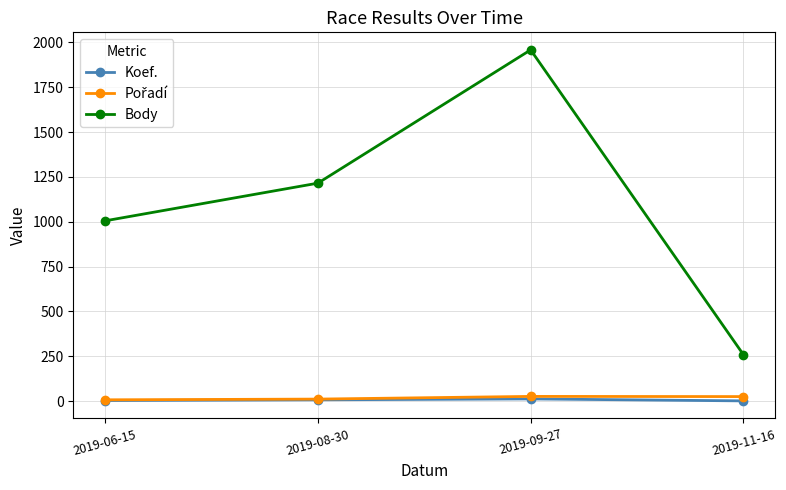

At which category is the sum across all series the highest?

2019-09-27